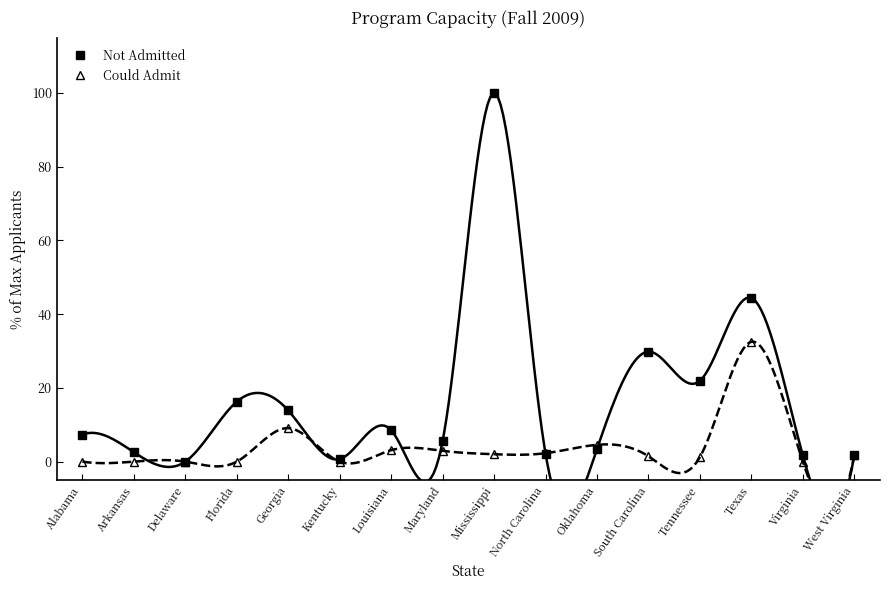

Which category has the highest value in the Not Admitted series?

Mississippi